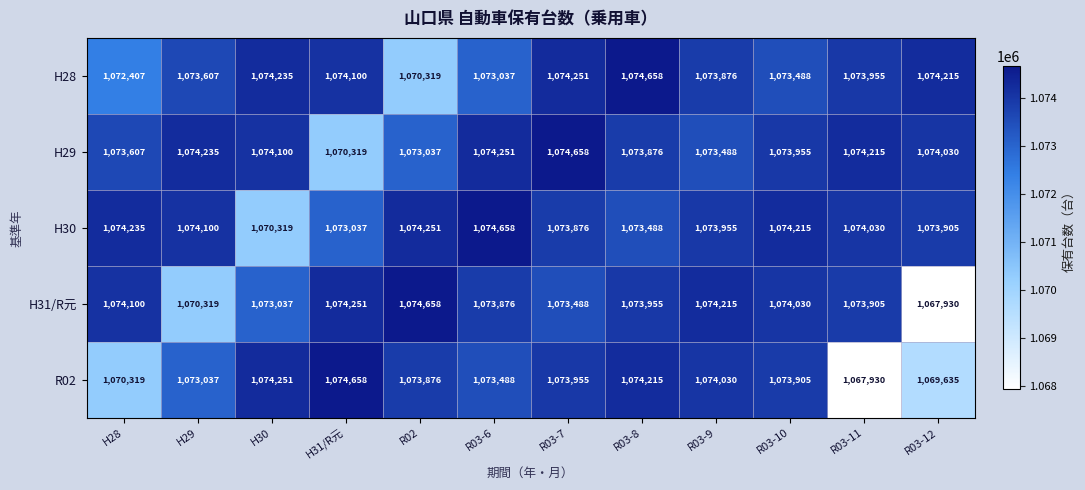

What is the average value of the R02 series?

1072775